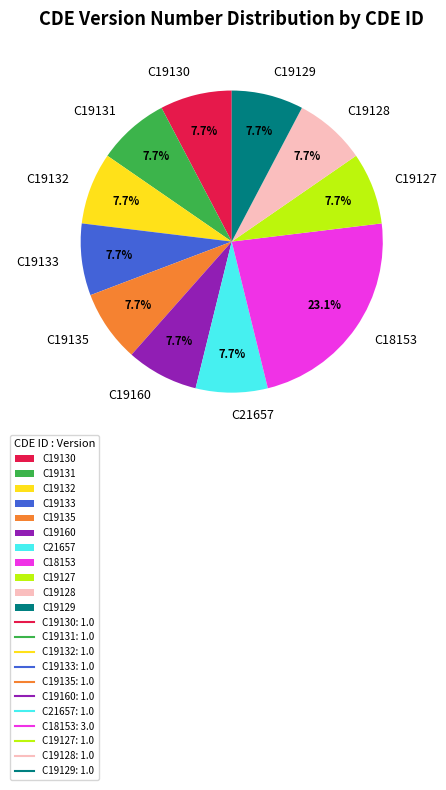

Is there a majority slice in this chart?

No